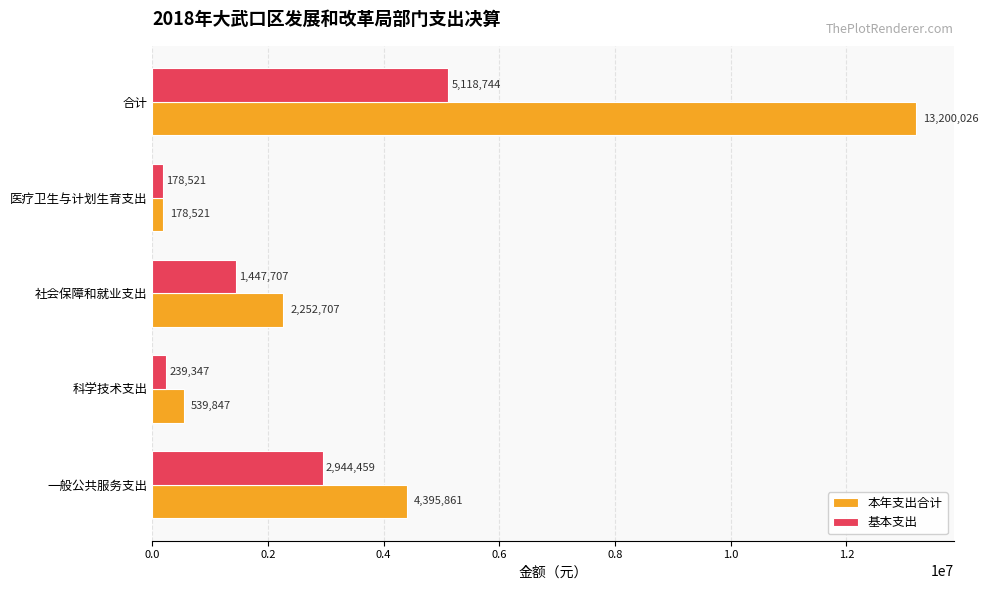

Where is 基本支出 nearest to the value 2648632?

一般公共服务支出